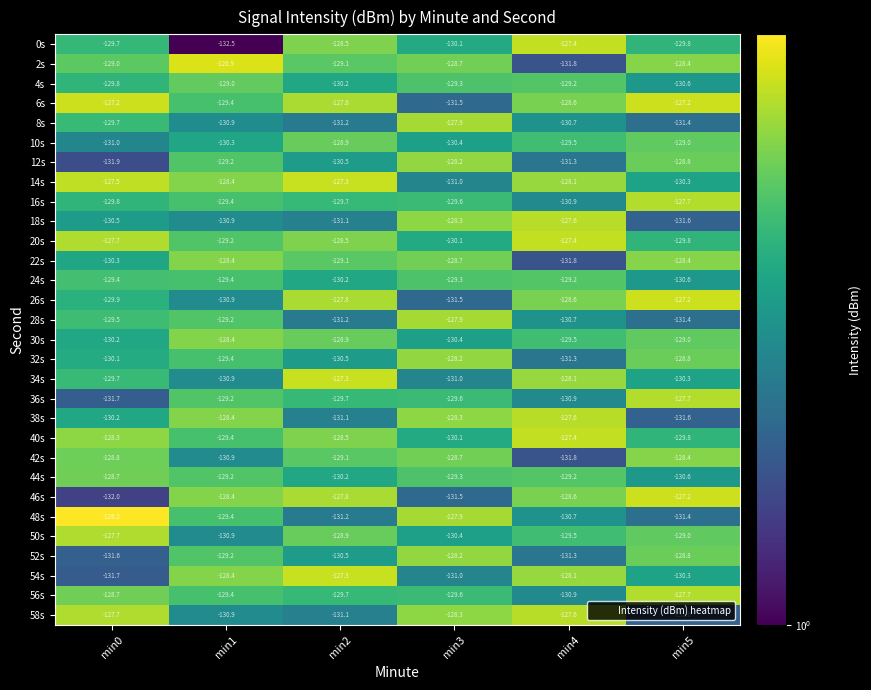

At which category does the chart reach its peak across all series?

min0